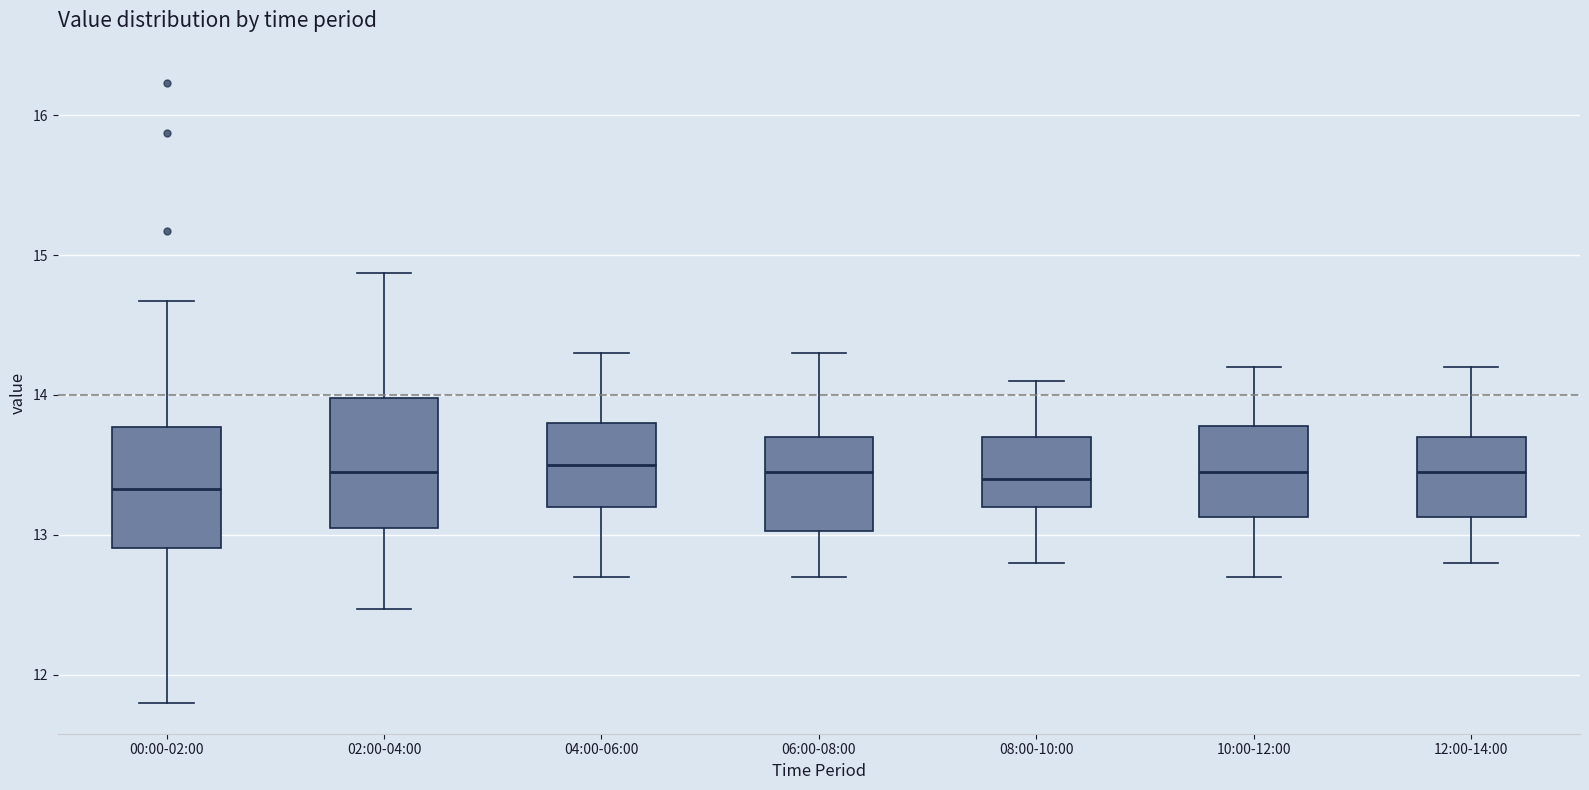

Where does the median line of the box for 02:00-04:00 sit on the y-axis? The values are not printed on the chart, so give them approximately, as read against the axis.

13.5